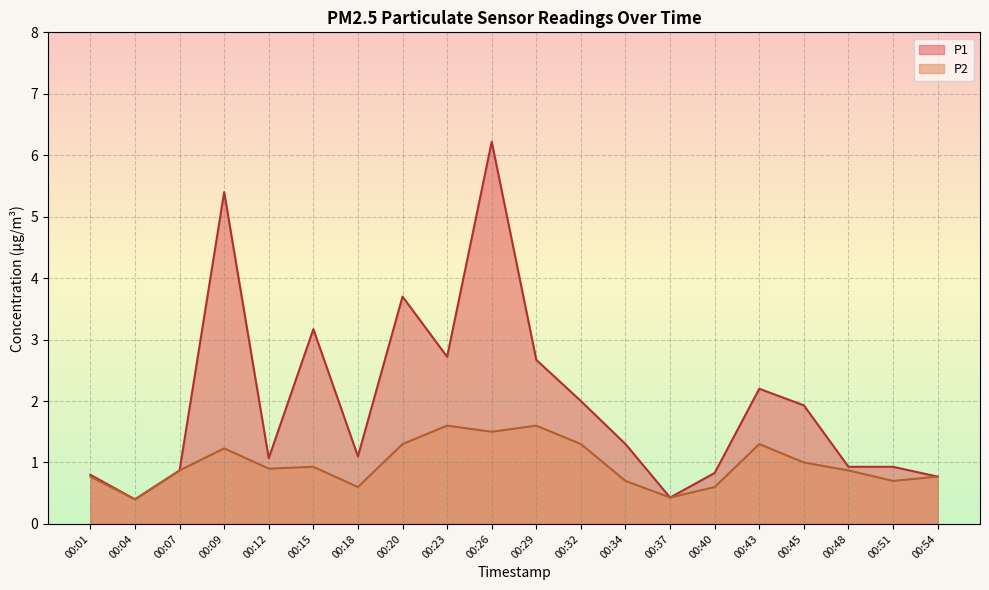

Where is P1 nearest to the value 3?

00:15